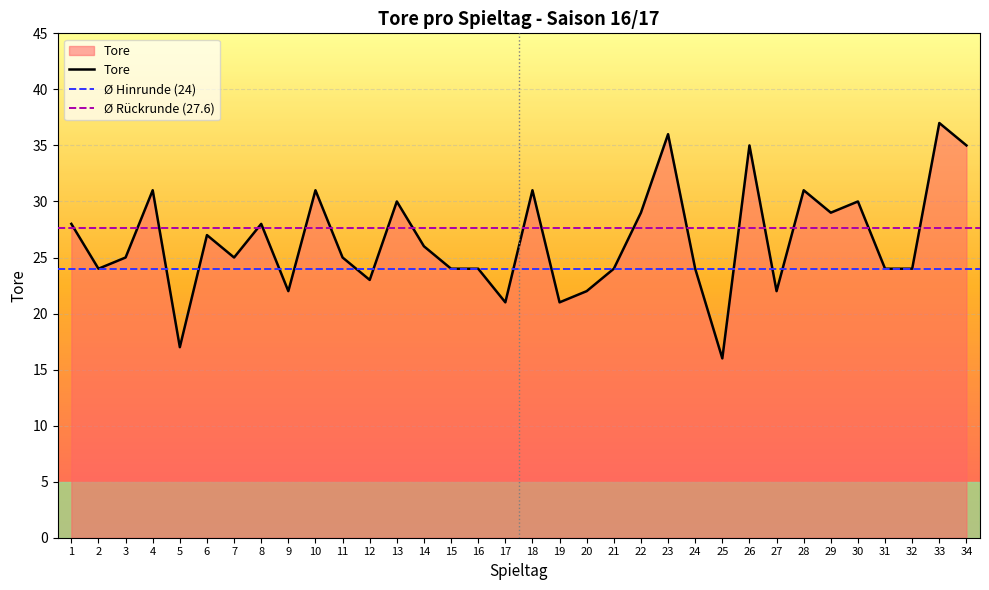

How many data points are less than 25?

15